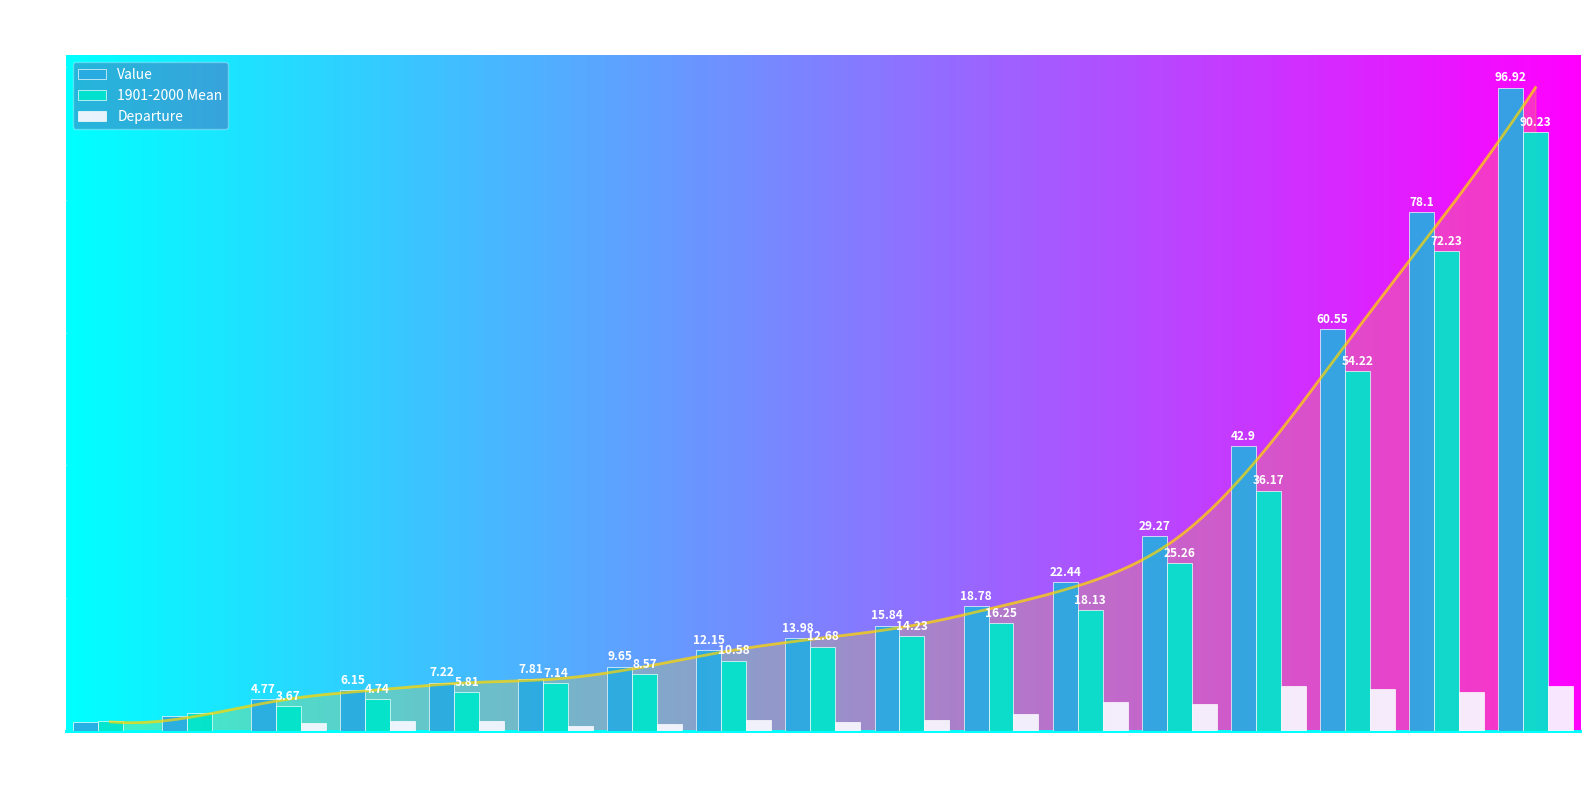

Is the value of Departure at 6 greater than the value of 1901-2000 Mean at 9?

No